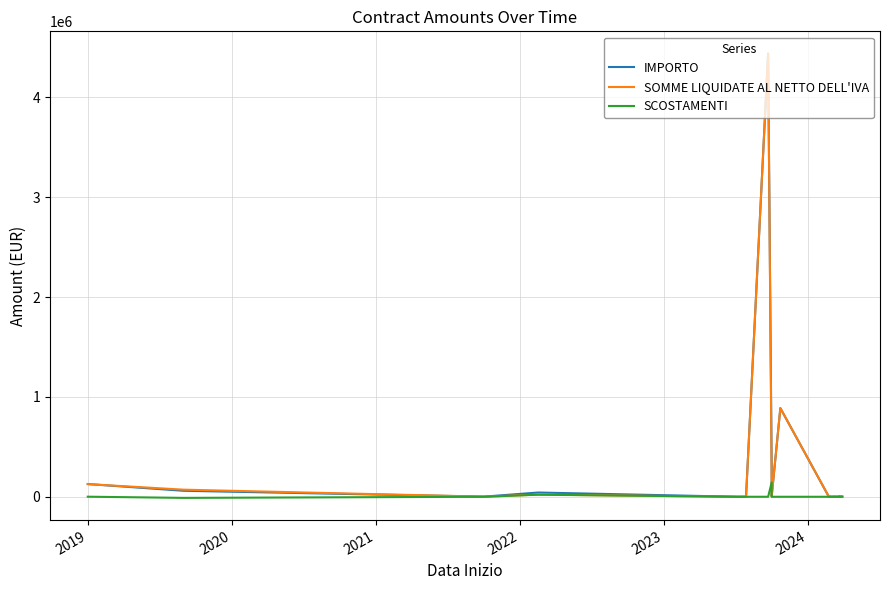

True or false: SOMME LIQUIDATE AL NETTO DELL'IVA has more than 0 points higher than both neighbors.

True